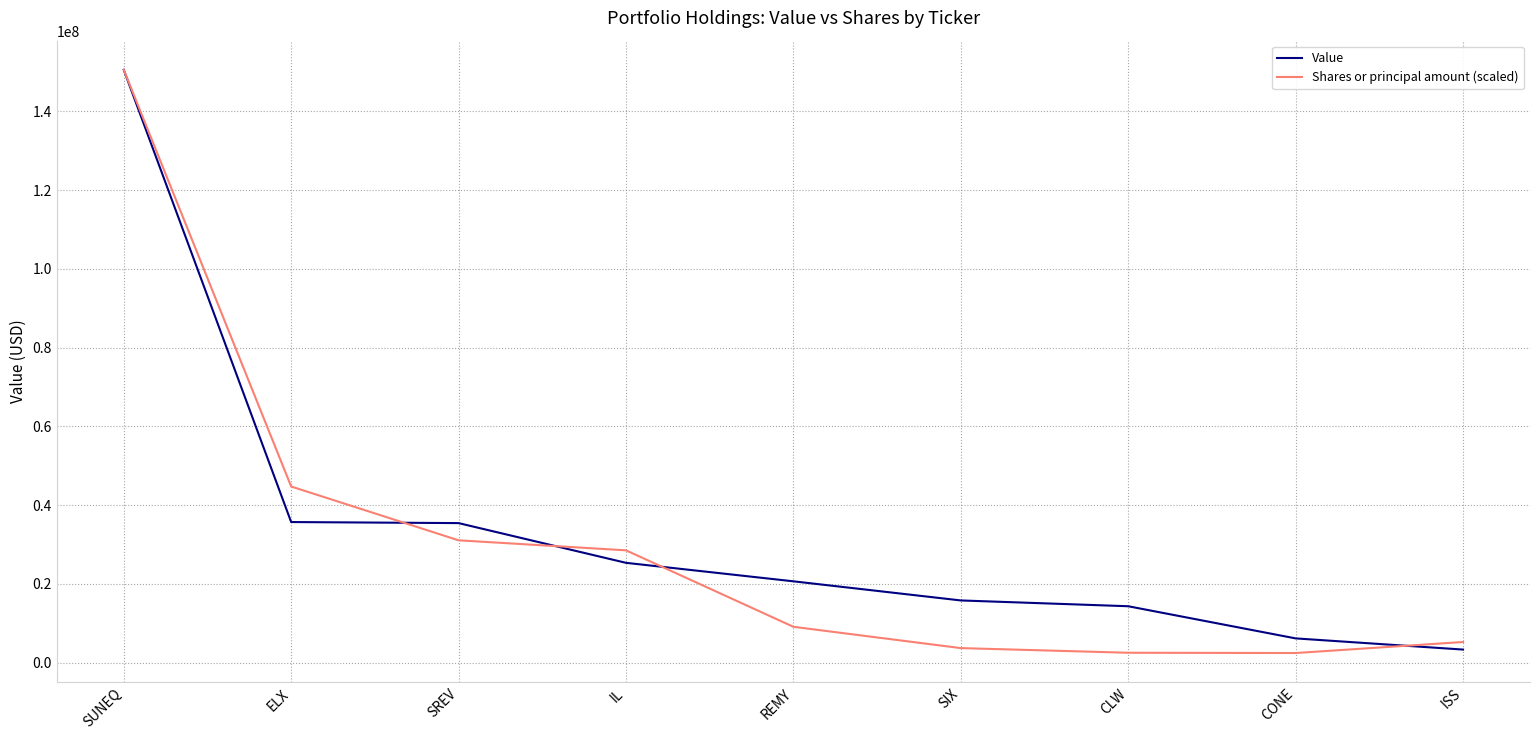

What is the difference between the Value values at CONE and ISS?

2839000.0